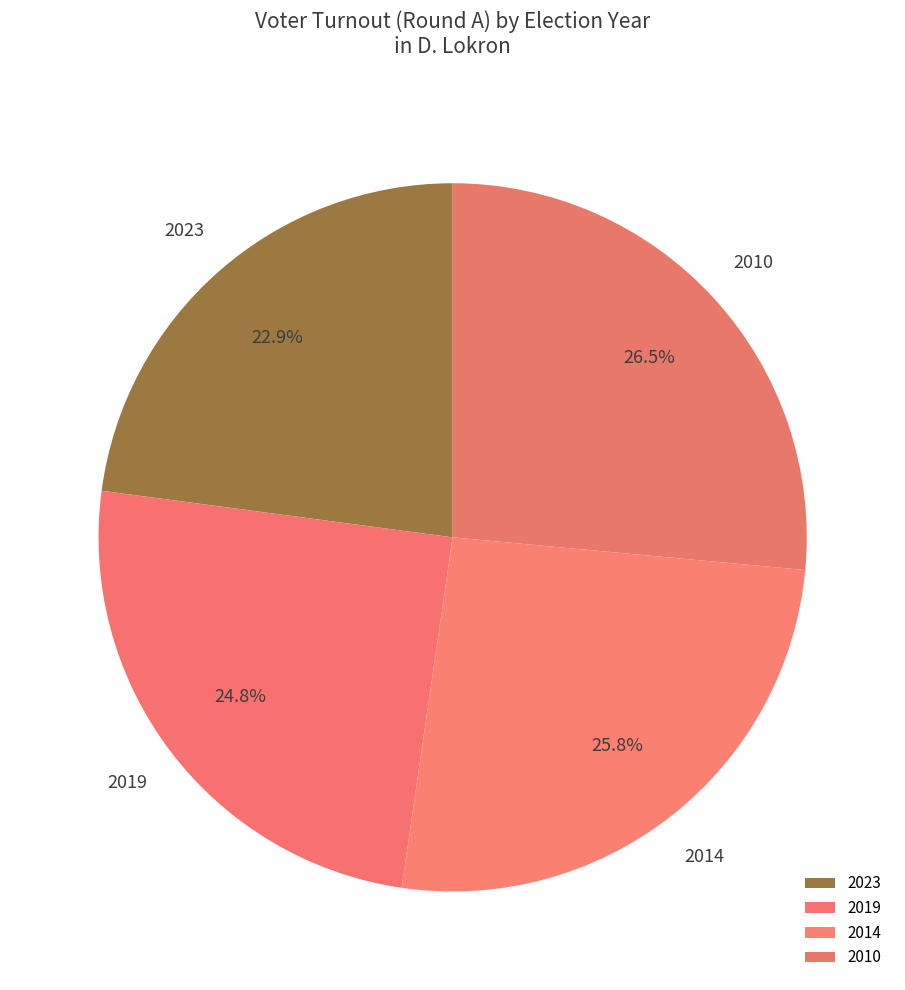

Is 2019 the majority of the pie?

No